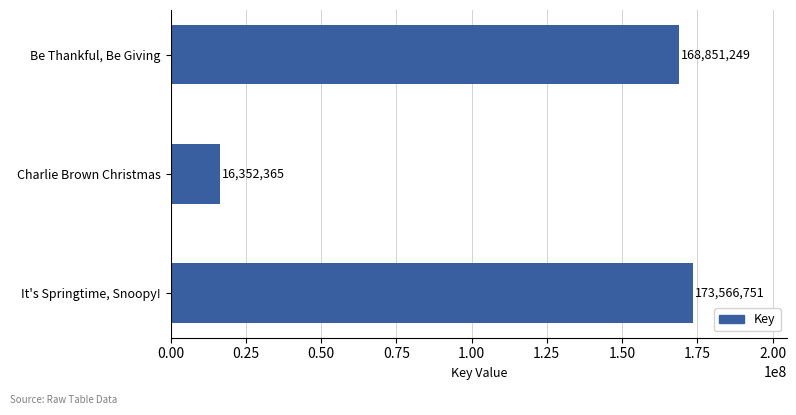

Which label corresponds to the smallest value in the chart?

Charlie Brown Christmas